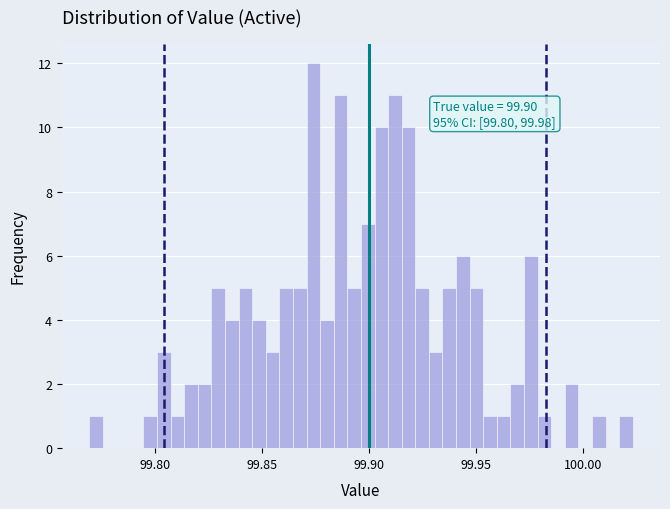

Read against the x-axis, roughly where is the centre of the tallest bar?

99.875